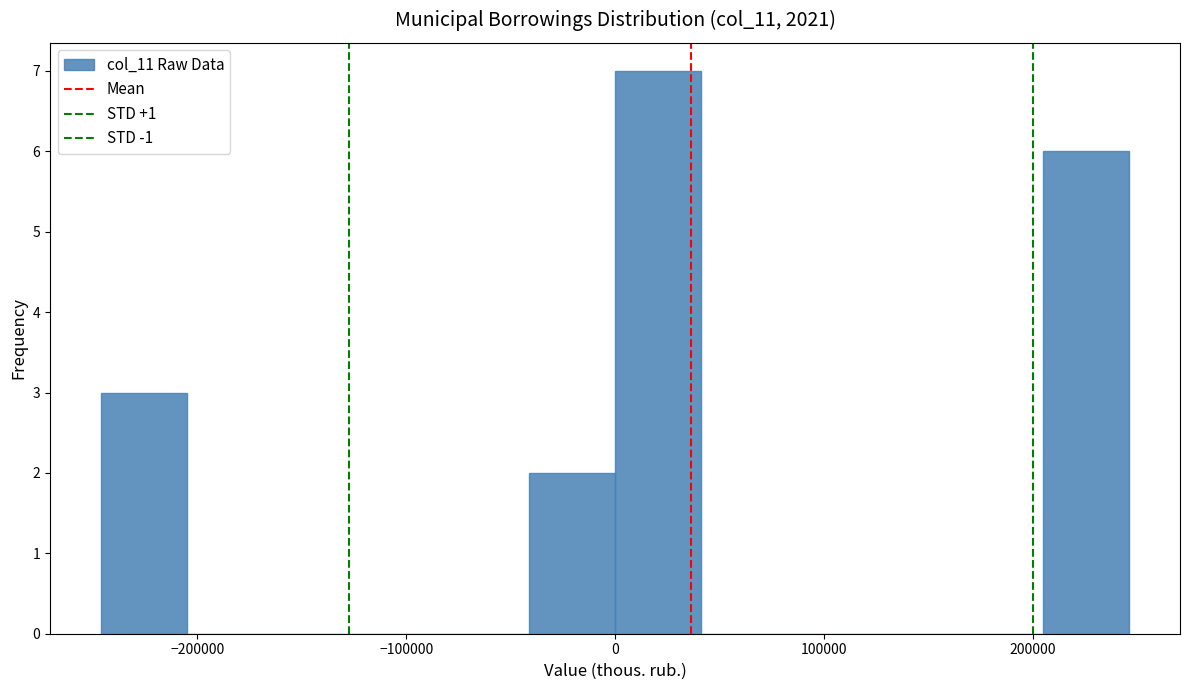

Reading left to right, transcribe this chart: for each bar, give the range it covers on the x-axis and its height. Neither the bar edges nor the heights are printed on the chart, so give them approximately, as read against the axes.

-246000 to -205000: 3
-205000 to -164000: 0
-164000 to -123000: 0
-123000 to -82000: 0
-82000 to -41000: 0
-41000 to 0: 2
0 to 41000: 7
41000 to 82000: 0
82000 to 123000: 0
123000 to 164000: 0
164000 to 205000: 0
205000 to 246000: 6